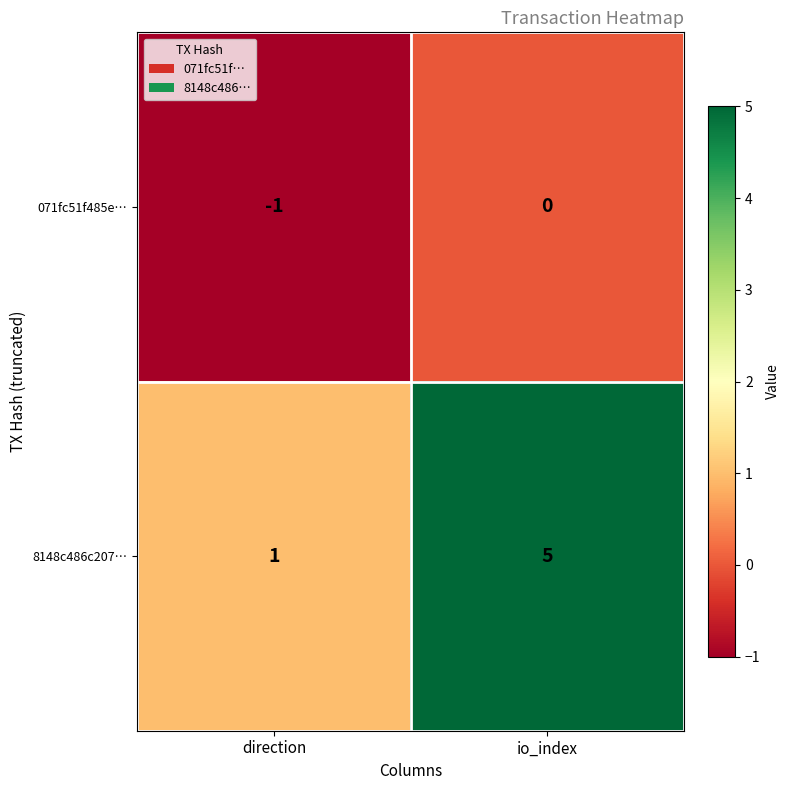

What is the maximum value for 8148c486c207…?

5